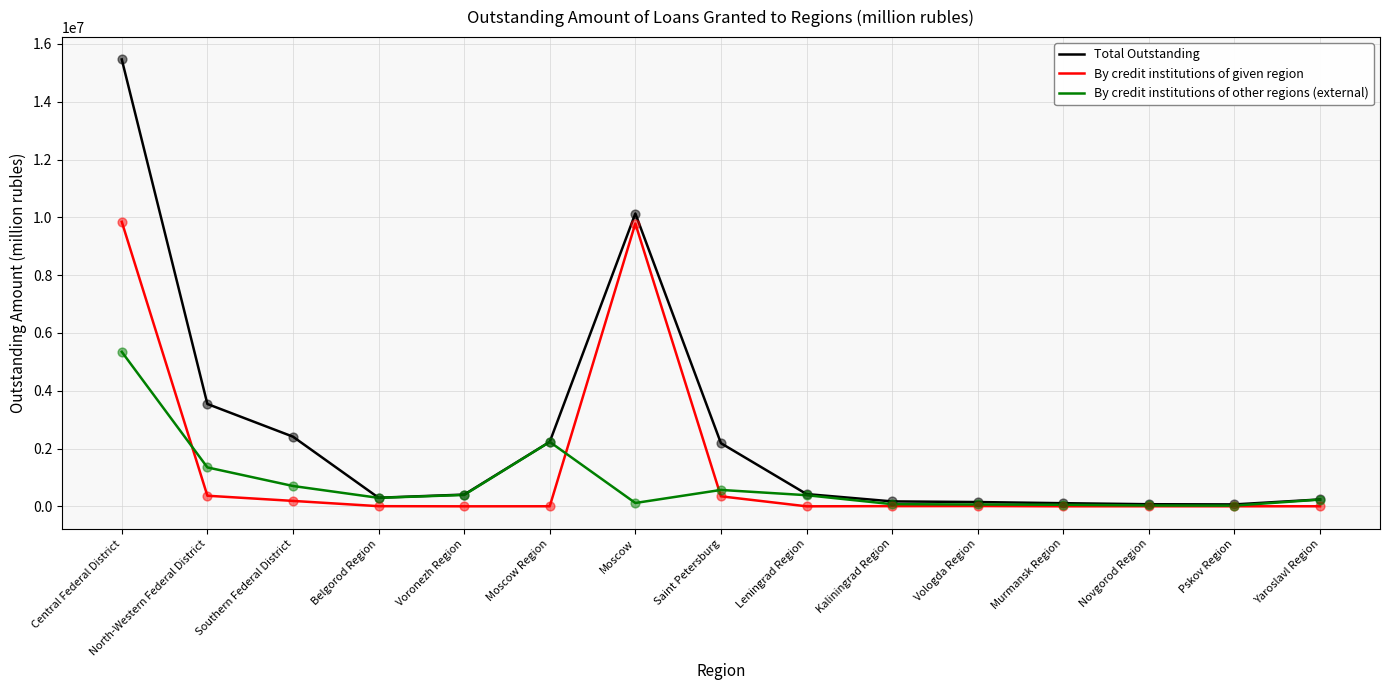

At which category is the sum across all series the highest?

Central Federal District